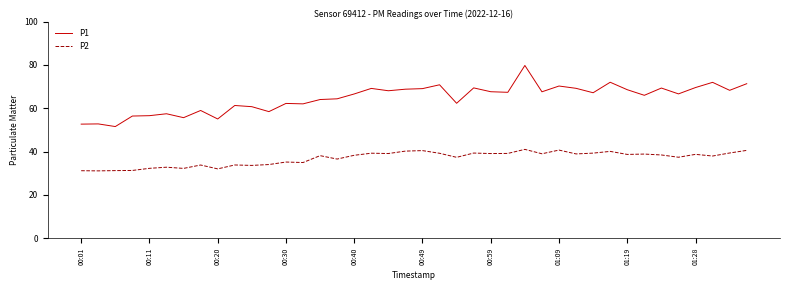

What is the minimum value for P1?

51.5